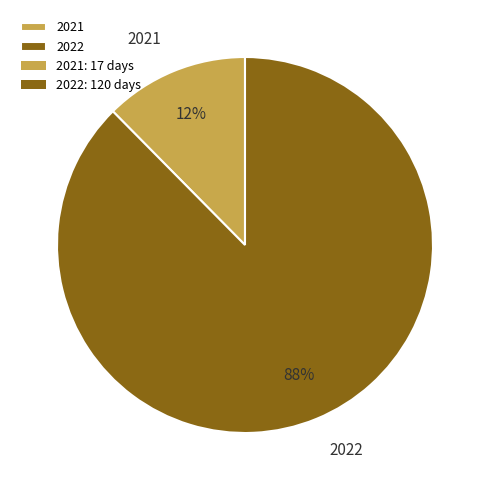

To the nearest percent, what is the average slice percentage?

50%